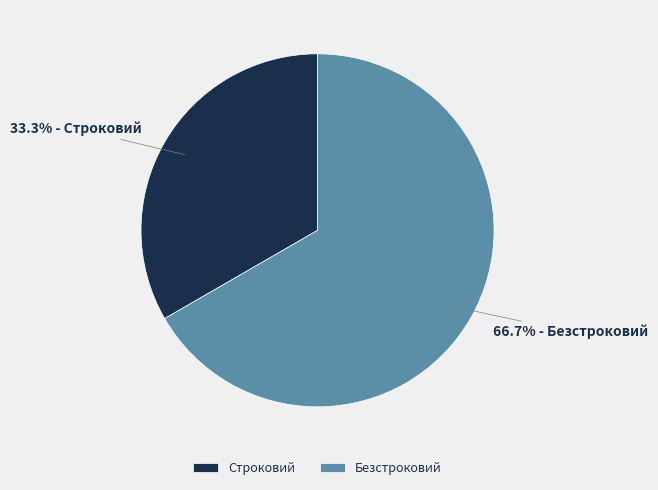

Which slice is the smallest?

Строковий